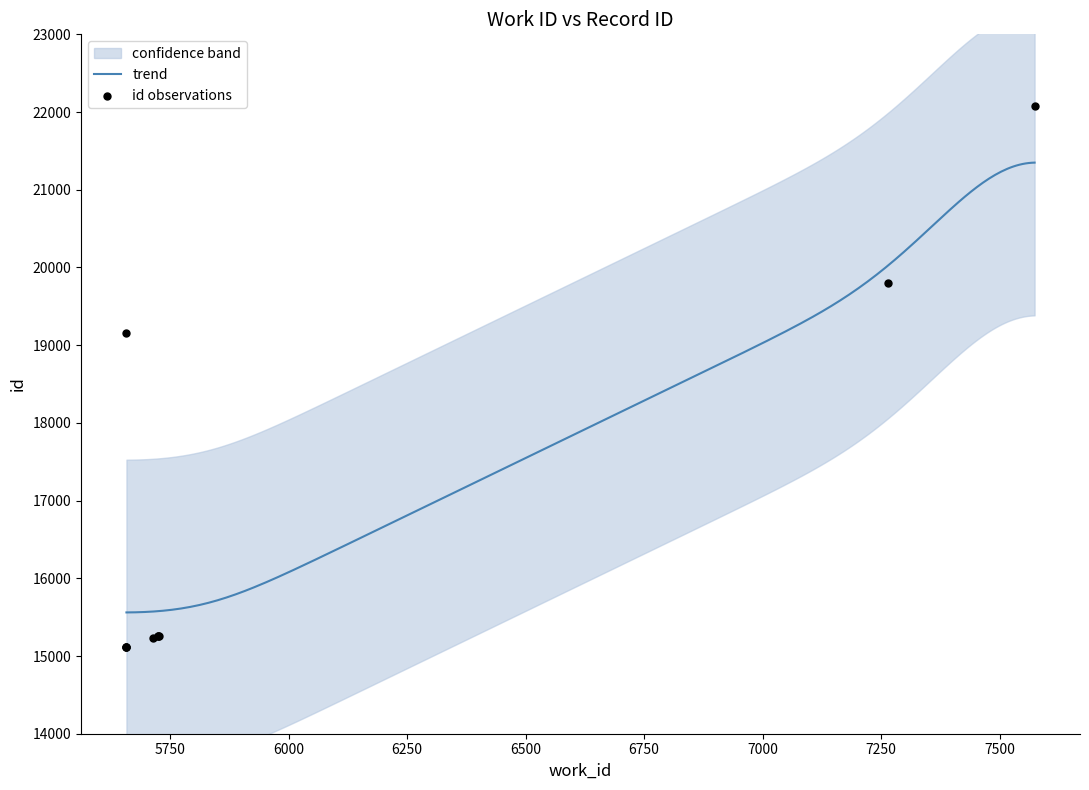

Which has a higher value, 5715 or 5658?

5658